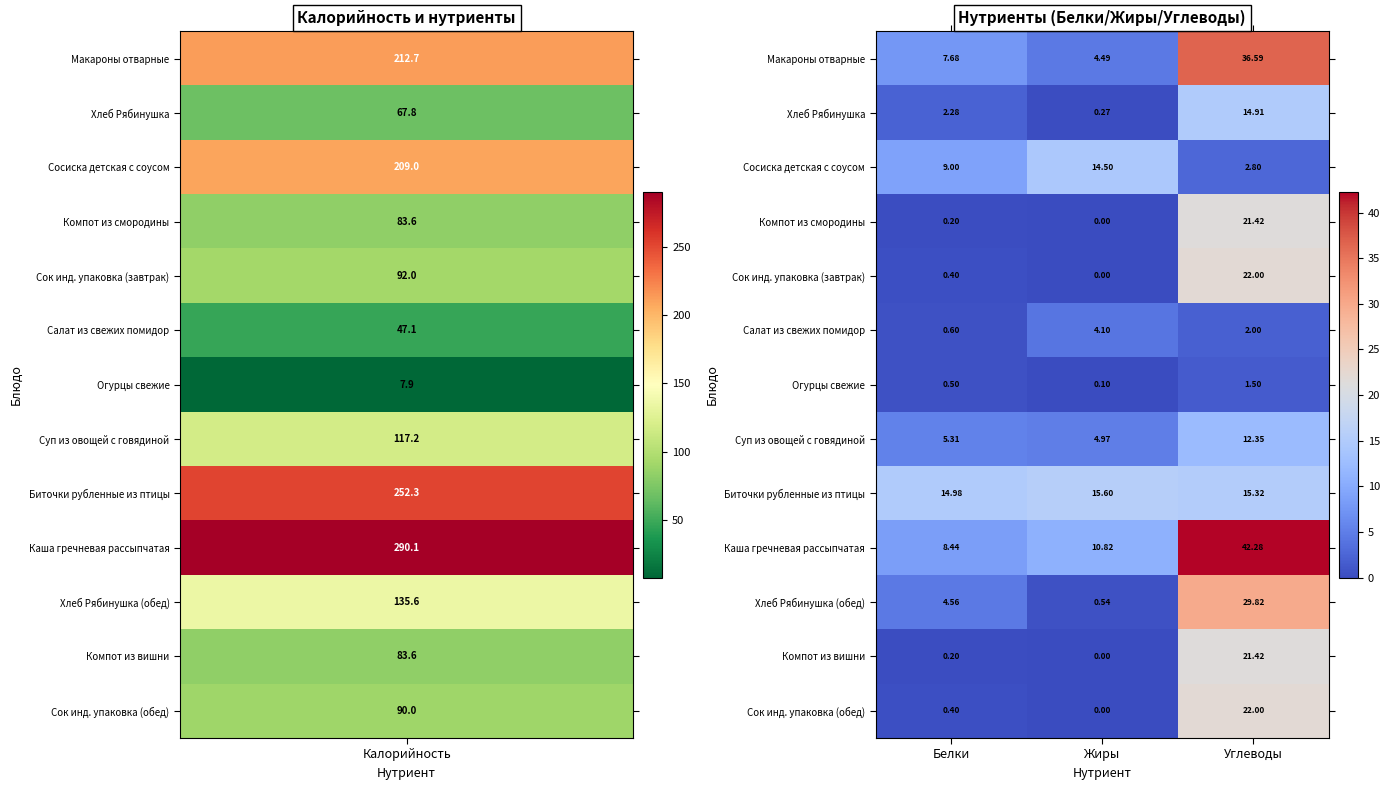

Rank the categories by Каша гречневая рассыпчатая value from highest to lowest.

Углеводы, Жиры, Белки